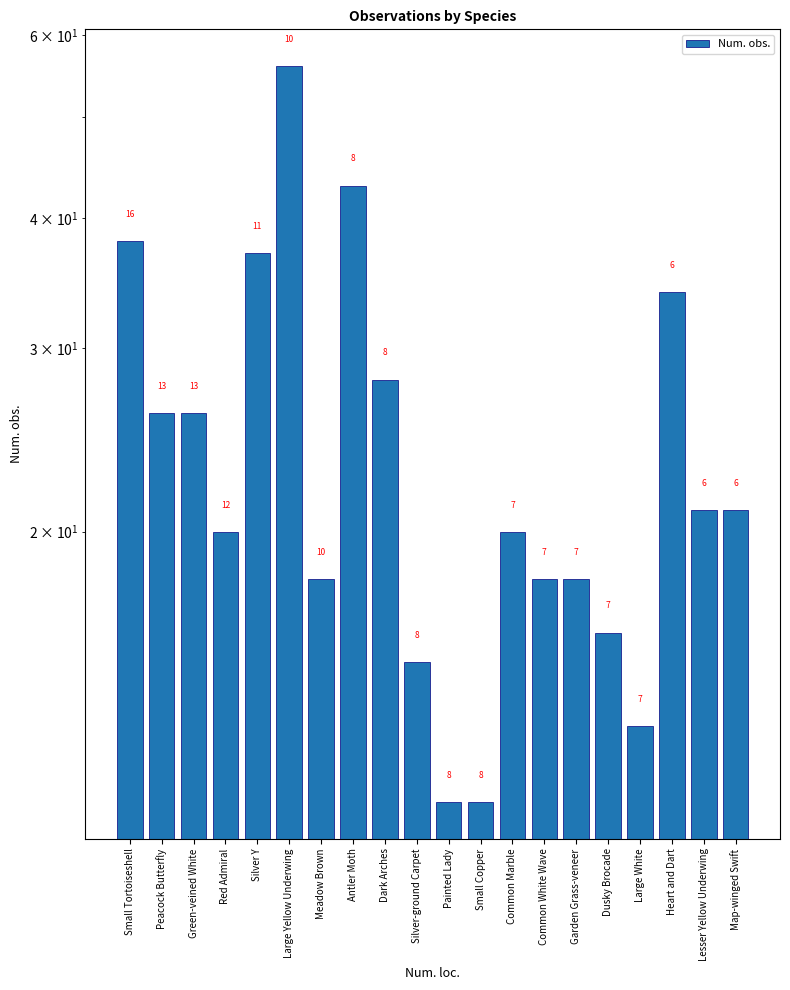

What is the change in value from Small Tortoiseshell to Map-winged Swift?

-17